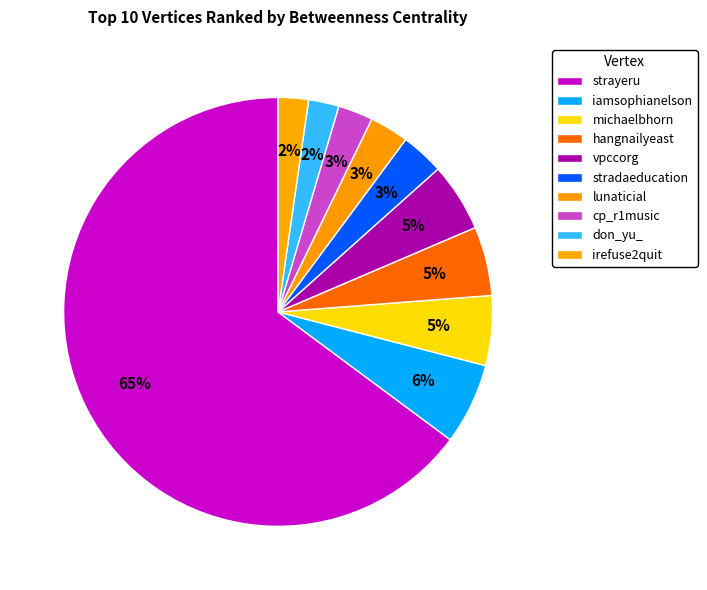

Count the number of slices in the pie.

10